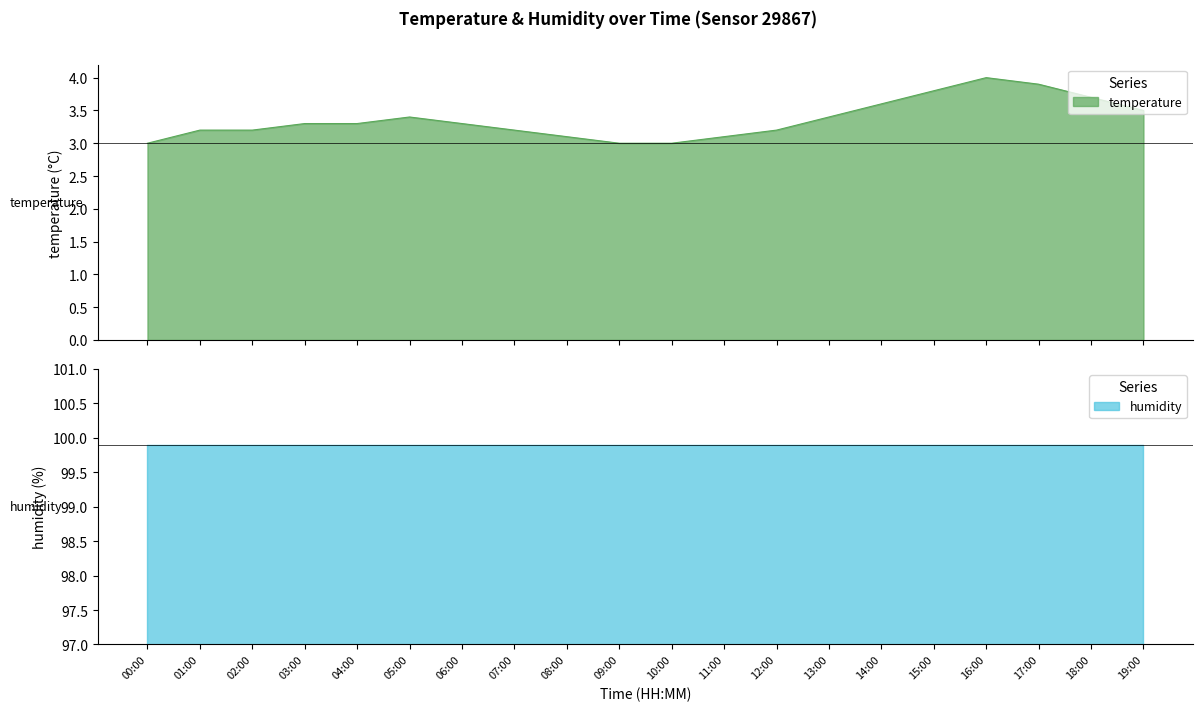

Where is the data nearest to the value 3?

00:00